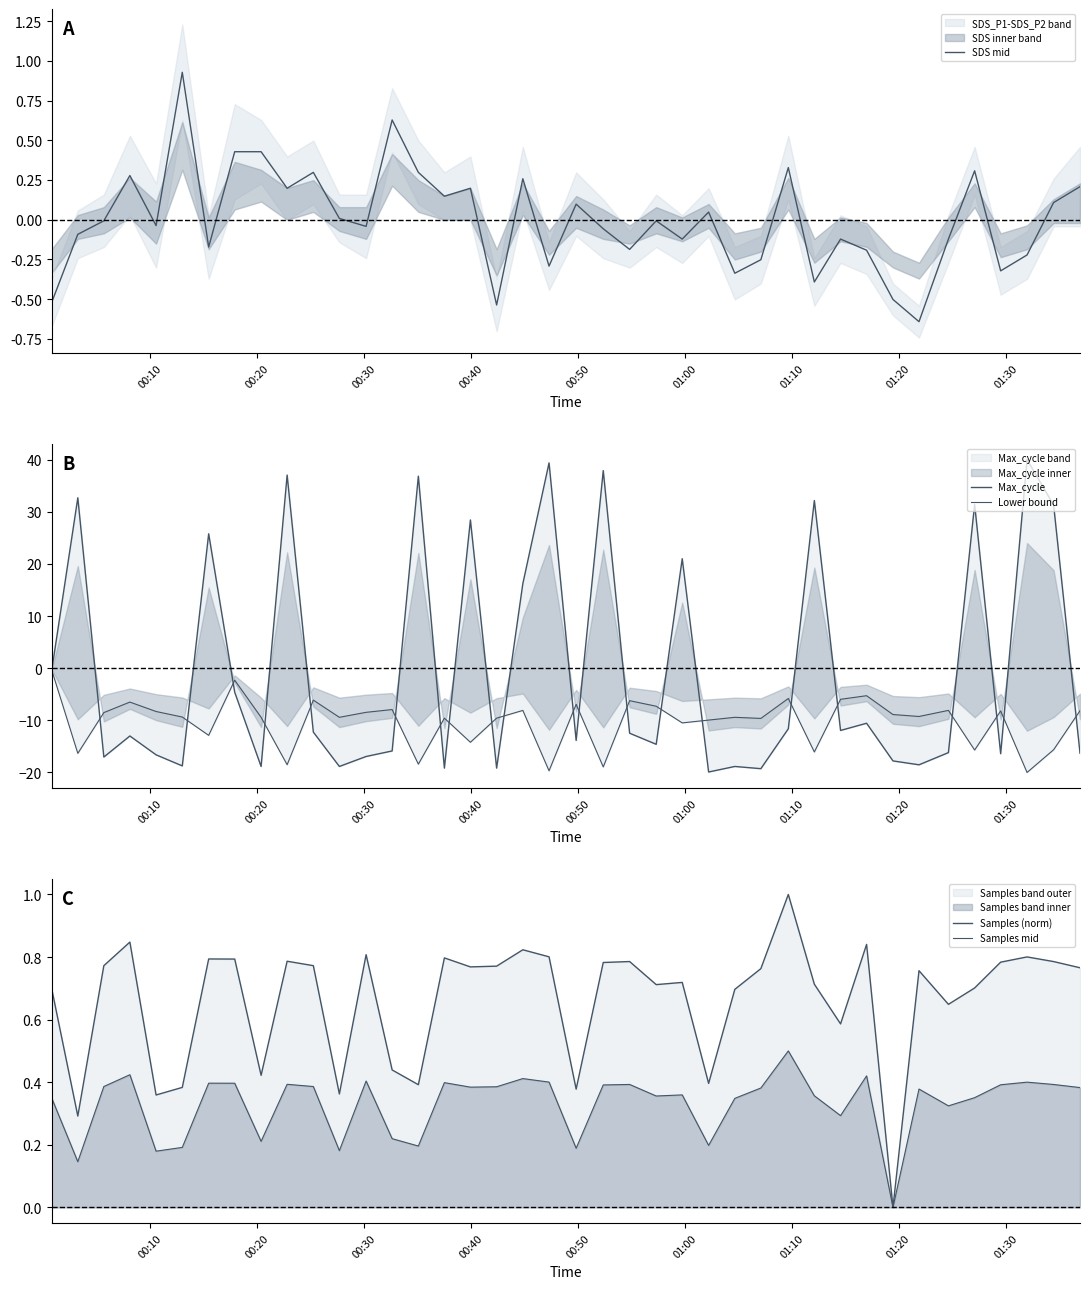

Which series has the widest spread of values?

Max_cycle